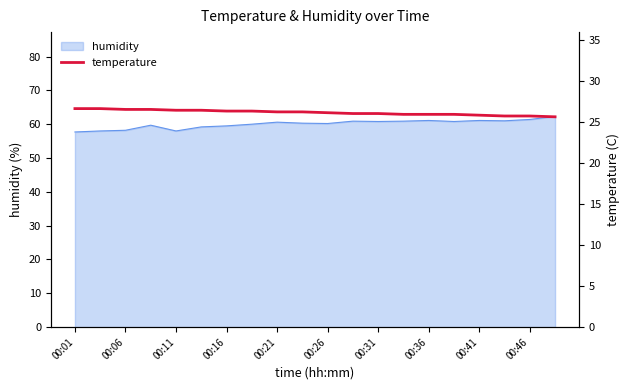

True or false: humidity has a value of 97.9 at 00:16.

False